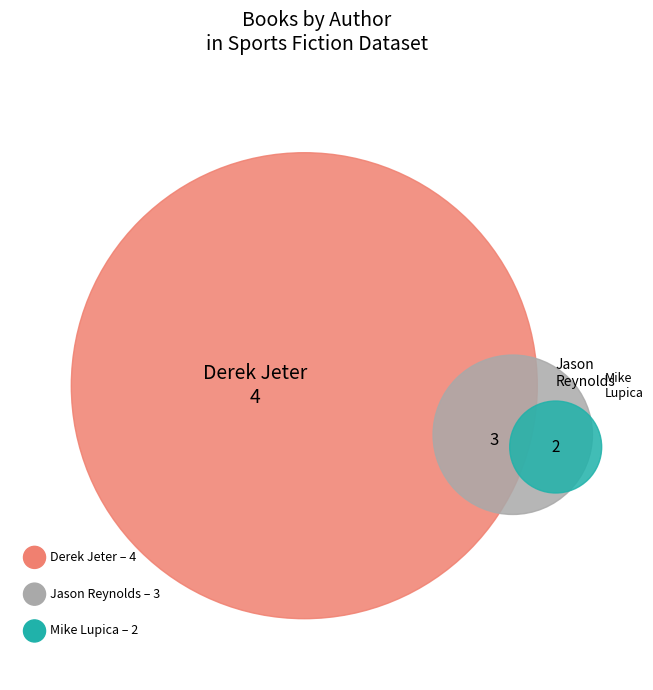

Which slice is the largest?

Derek Jeter (554865214)